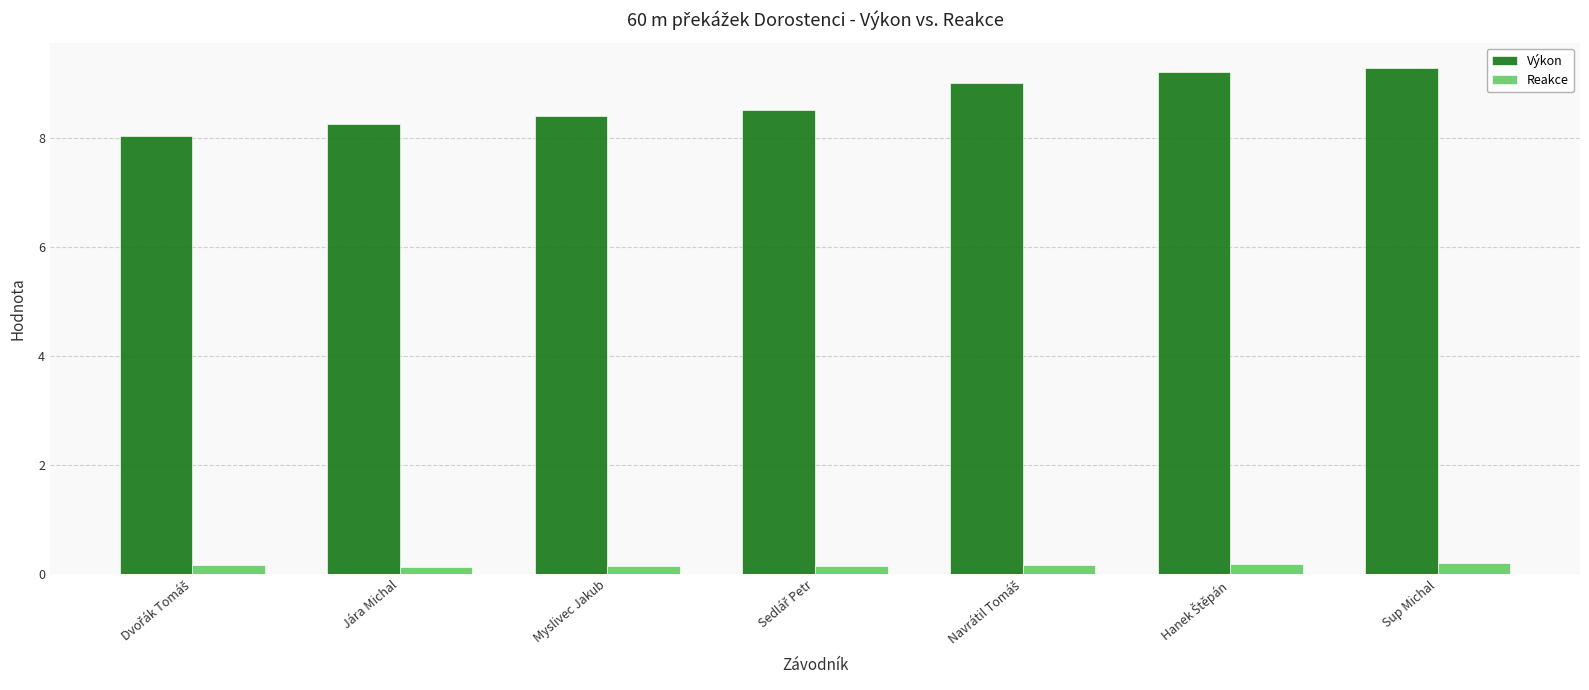

List the series in order of their peak value, highest first.

Výkon, Reakce